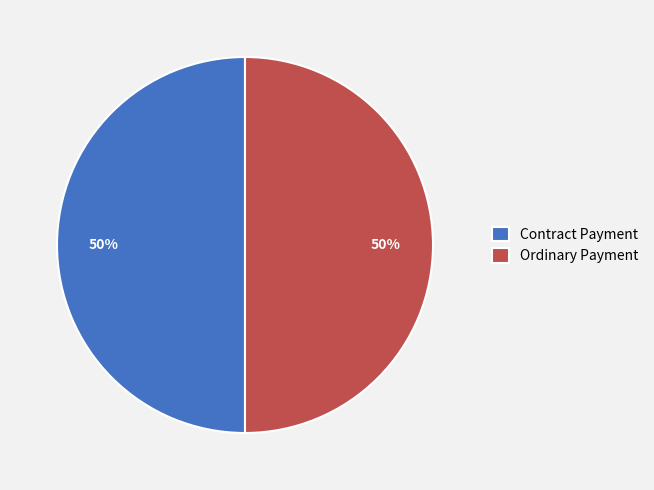

To the nearest percent, what is the difference between the Ordinary Payment and Contract Payment slice percentages?

0%